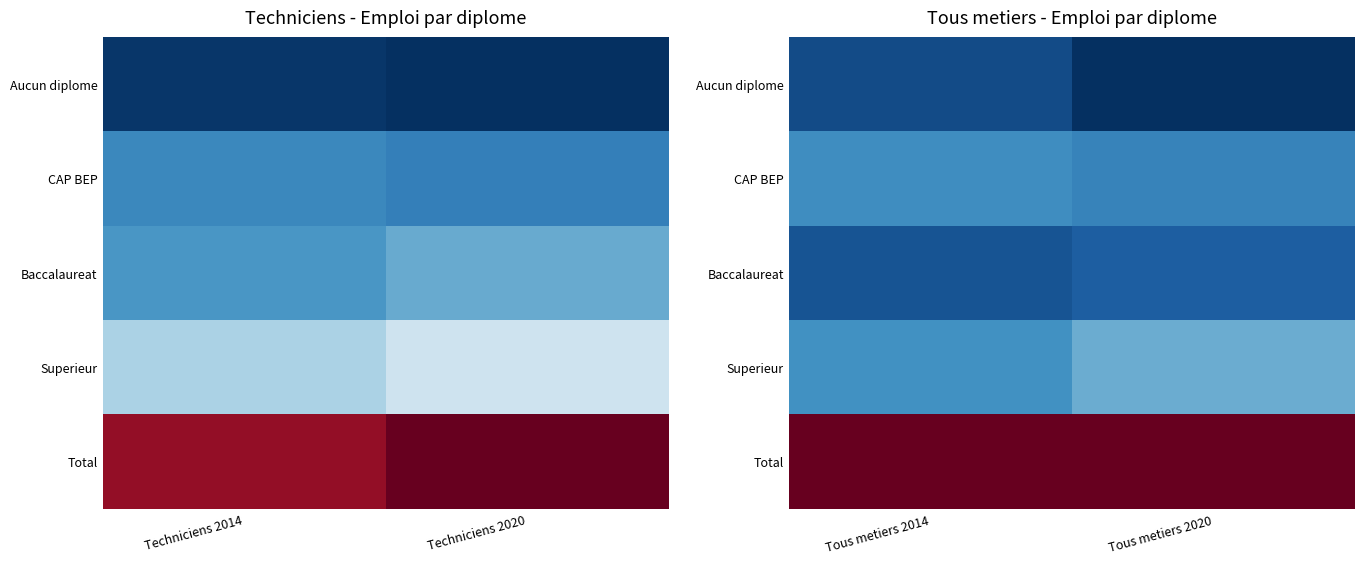

At which category is the sum across all series the highest?

Tous metiers 2014